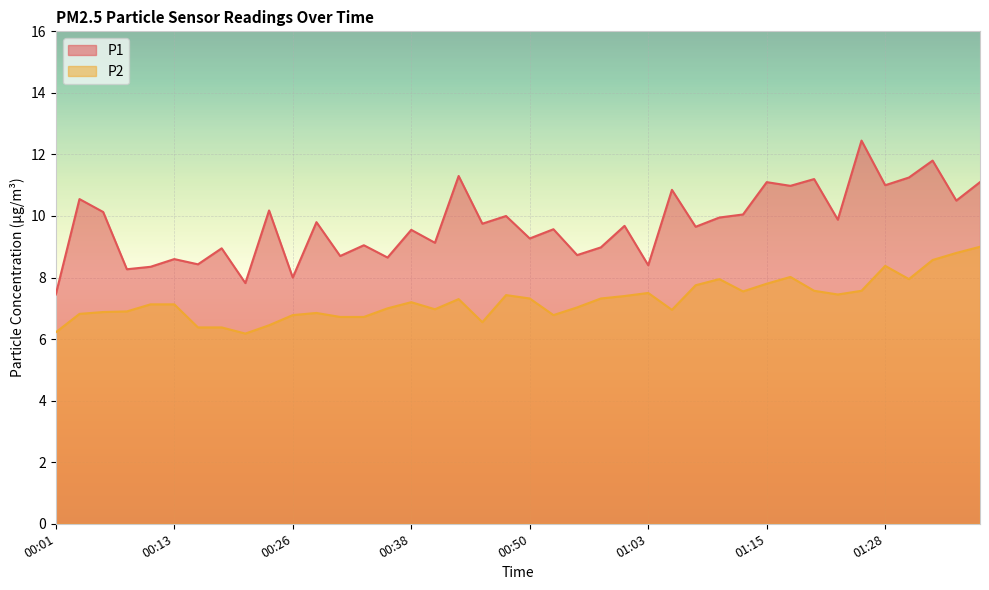

What is the label of the 14th point from the right?

01:05